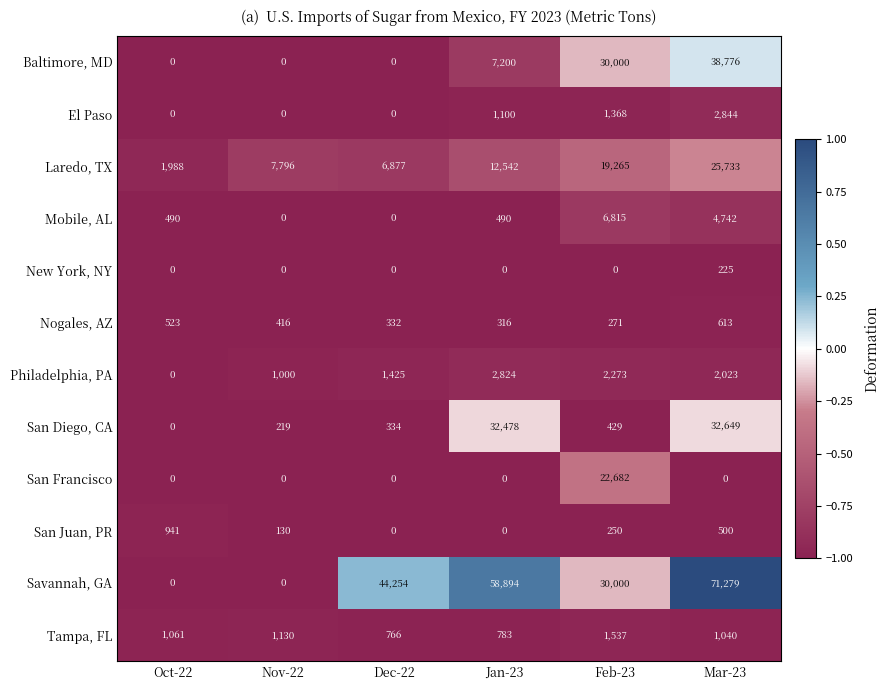

At which category is the sum across all series the highest?

Mar-23